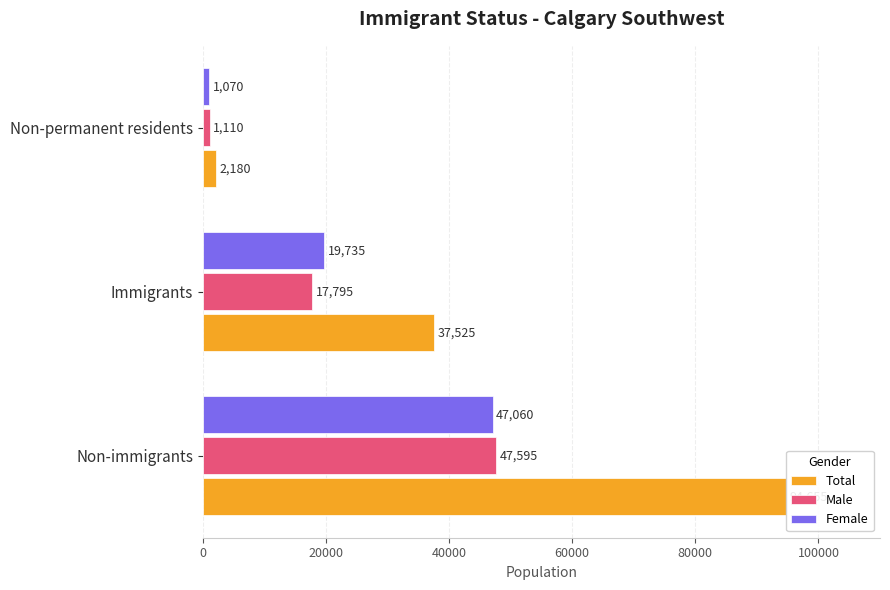

What is the average value of the Female series?

22622